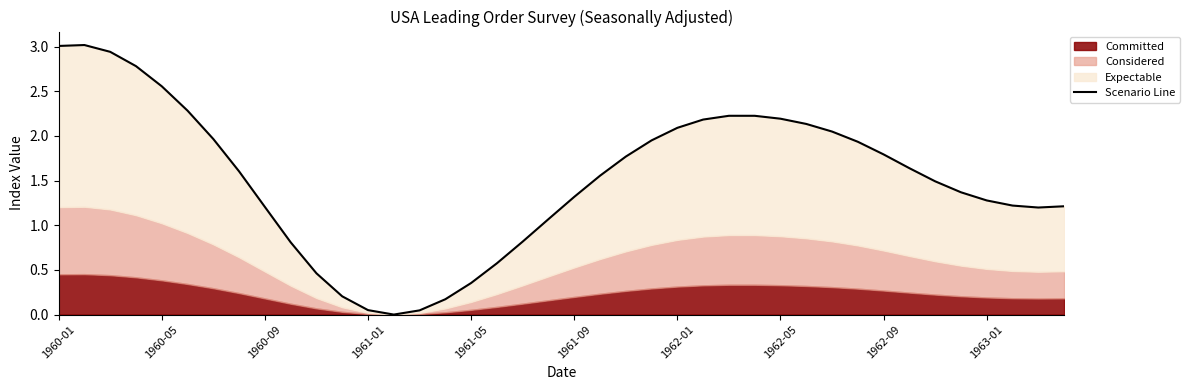

What is the change in value from 1962-01 to 1962-05?

+0.1